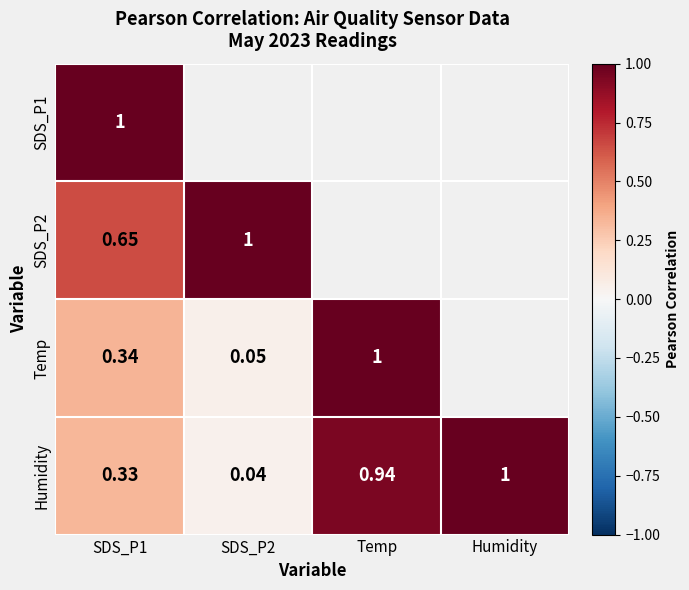

Is the value of SDS_P1 at SDS_P2 greater than the value of Temp at Temp?

No